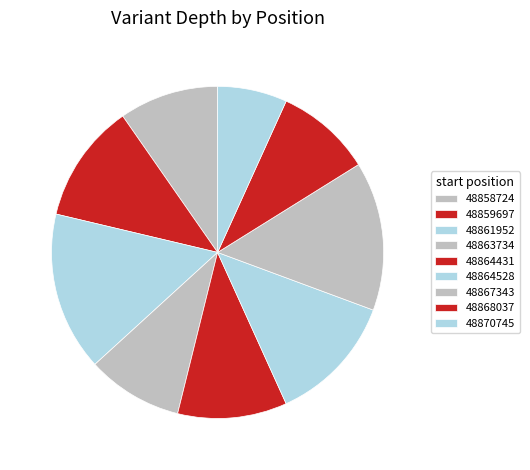

How many slices are in this pie chart?

9